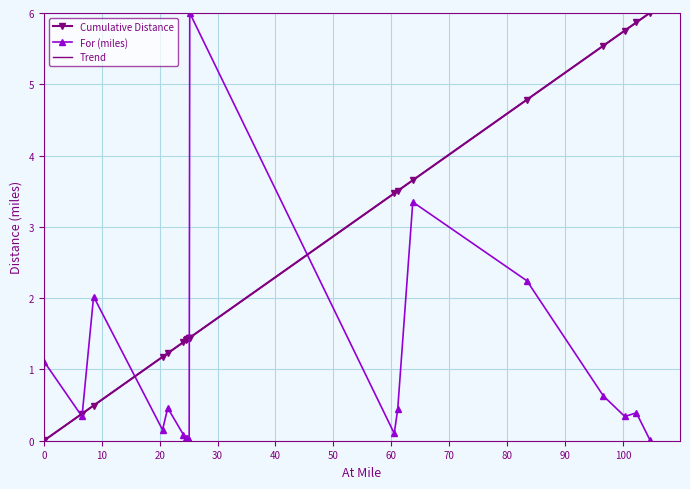

Reading left to right, extract all data points from this chart.

For (miles): 0=0.0	0.1=1.1	6.6=0.3	8.6=2.0	20.5=0.2	21.4=0.5	24.1=0.1	24.6=0.0	24.8=0.0	25.0=0.0	25.1=0.0	25.2=6.0	60.5=0.1	61.1=0.4	63.7=3.3	83.4=2.2	96.6=0.6	100.3=0.3	102.3=0.4	104.6=0.0
Cumulative Distance: 0=0.0	0.1=0.0	6.6=0.4	8.6=0.5	20.5=1.2	21.4=1.2	24.1=1.4	24.6=1.4	24.8=1.4	25.0=1.4	25.1=1.4	25.2=1.4	60.5=3.5	61.1=3.5	63.7=3.7	83.4=4.8	96.6=5.5	100.3=5.8	102.3=5.9	104.6=6.0